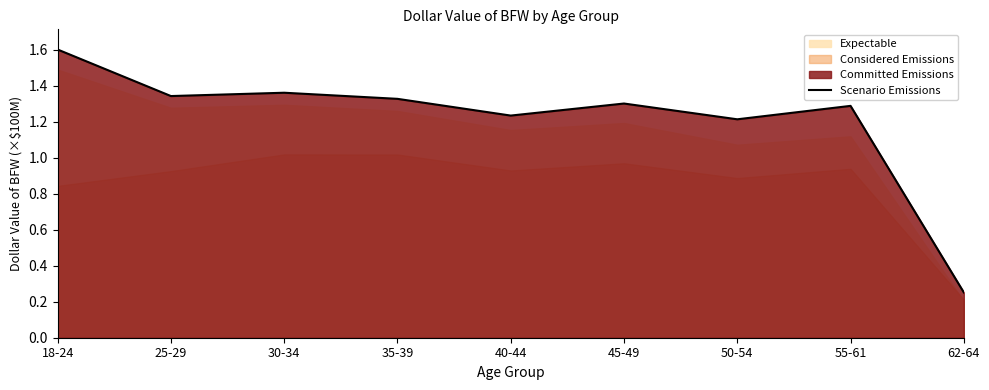

What is the label of the 6th point from the left?

45-49